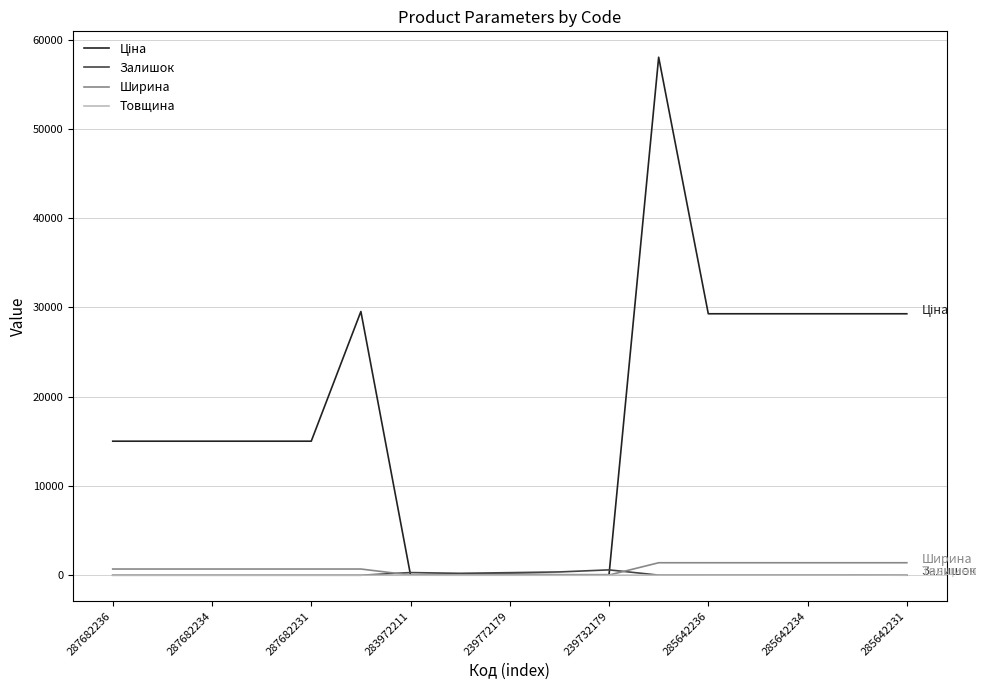

What is the maximum value shown in the chart?

58037.0